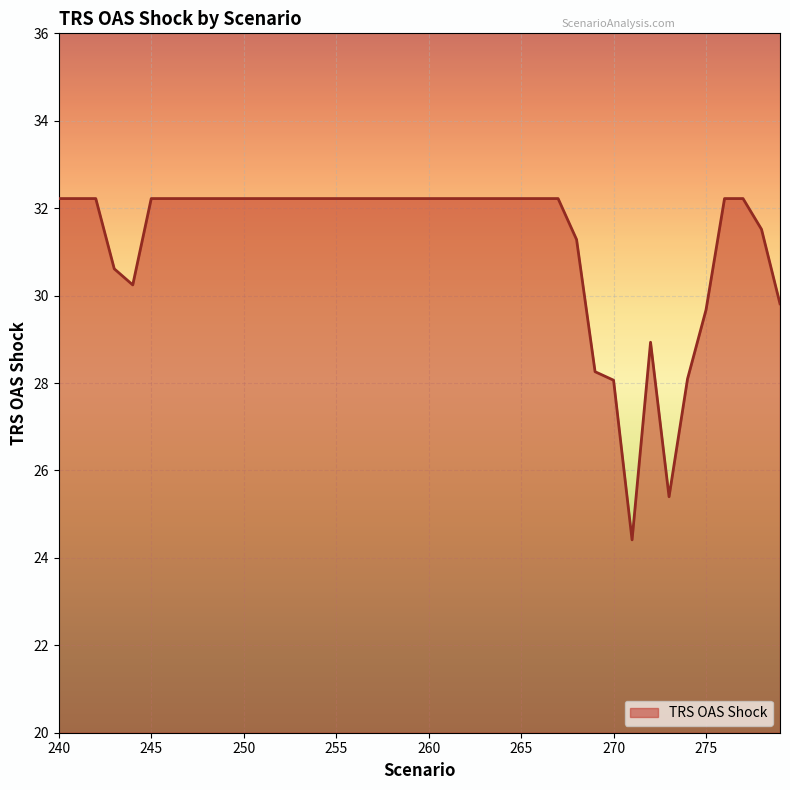

What is the difference between the maximum and minimum values?

7.8